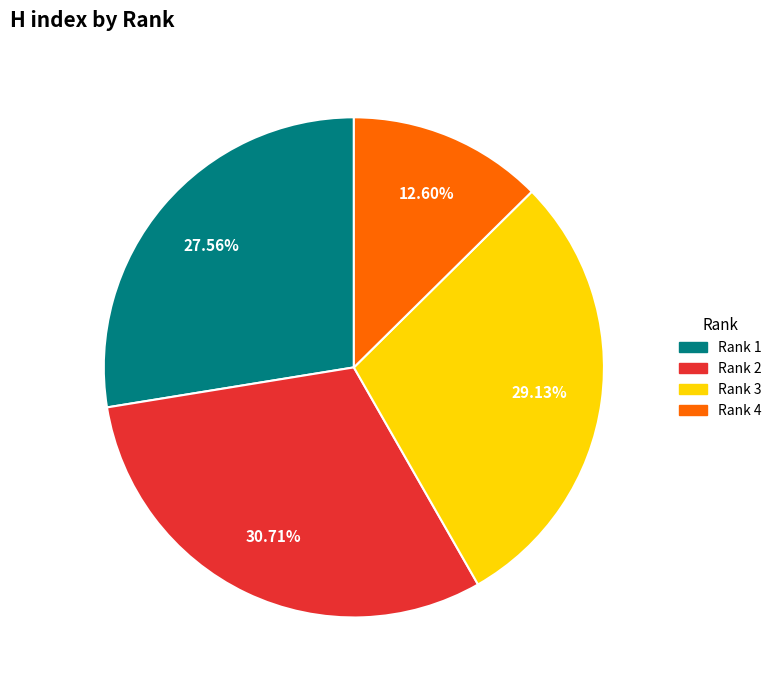

How many segments does this pie chart have?

4